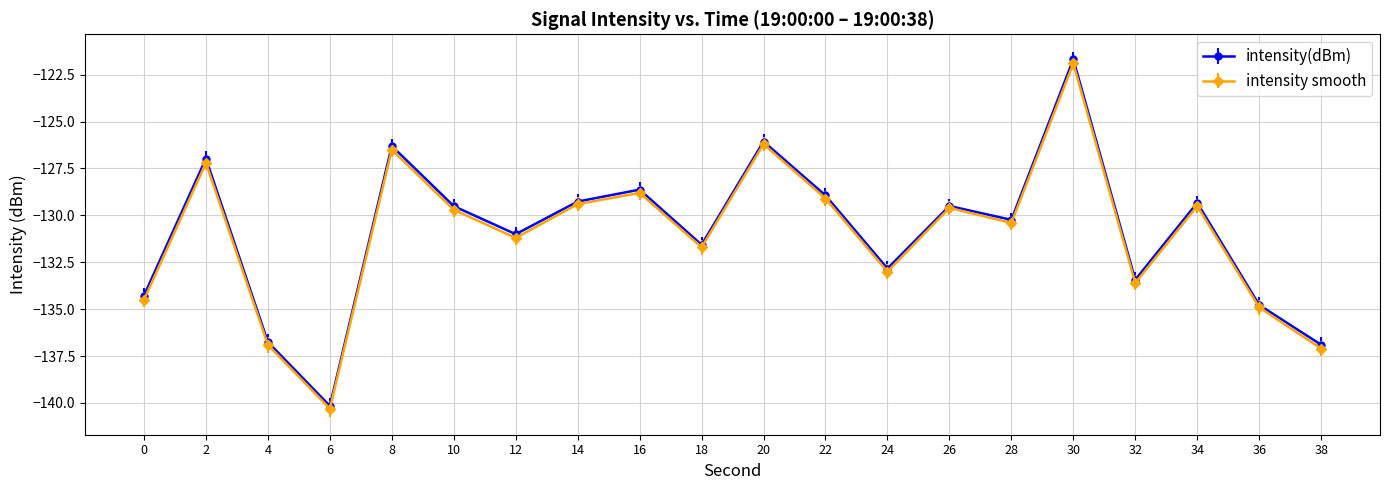

What is the total value across all series at 32?

-267.0